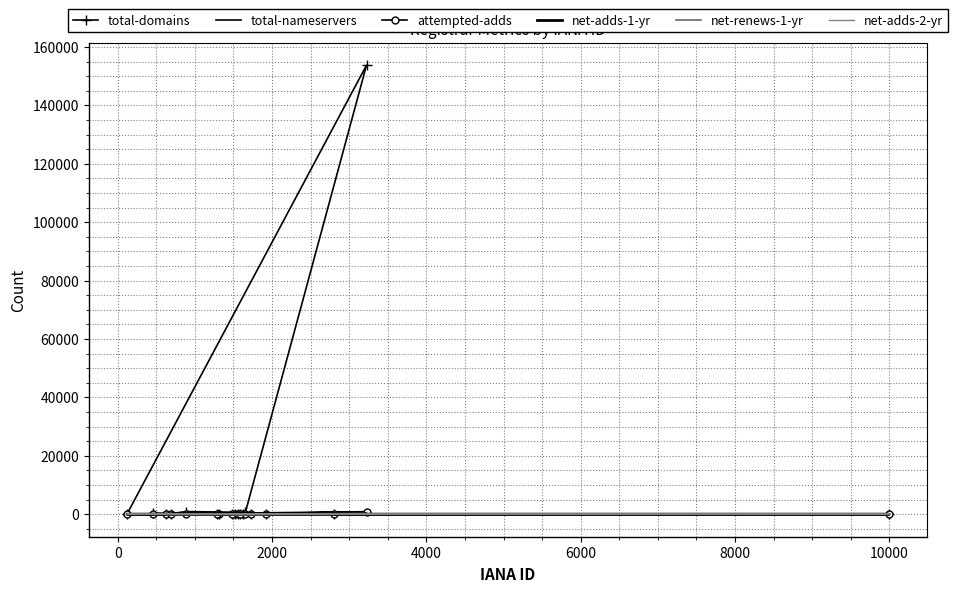

True or false: net-adds-1-yr and net-renews-1-yr cross at least once.

True